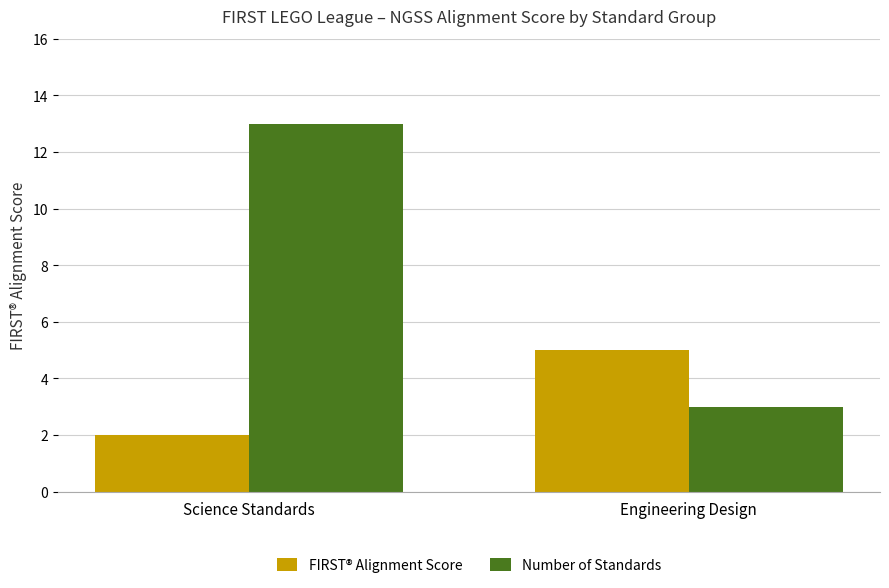

Are the bars horizontal?

No